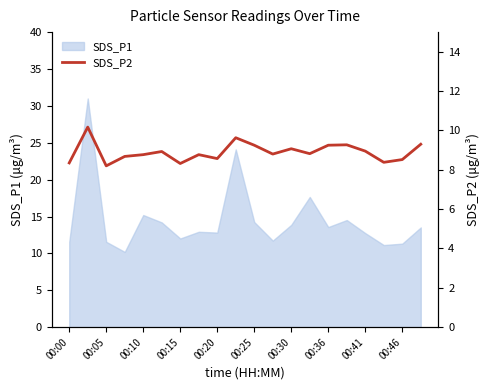

True or false: SDS_P1 has a value of 18.5 at 00:30.

False